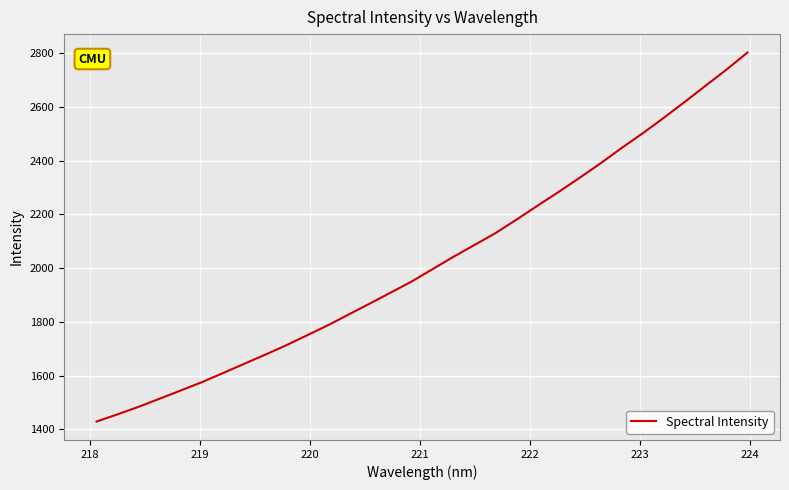

How many lines are shown in the chart?

1